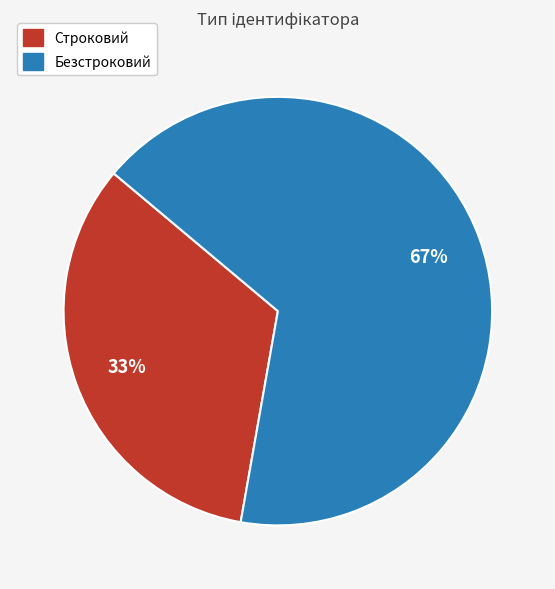

Which slice represents more than half of the pie?

Безстроковий